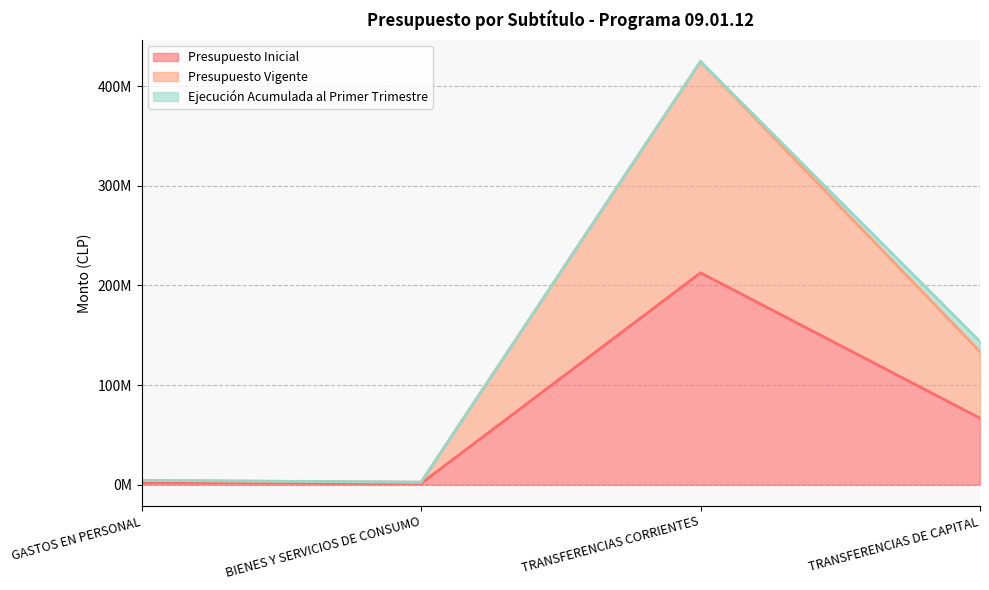

True or false: Presupuesto Vigente and Presupuesto Inicial cross at least once.

False